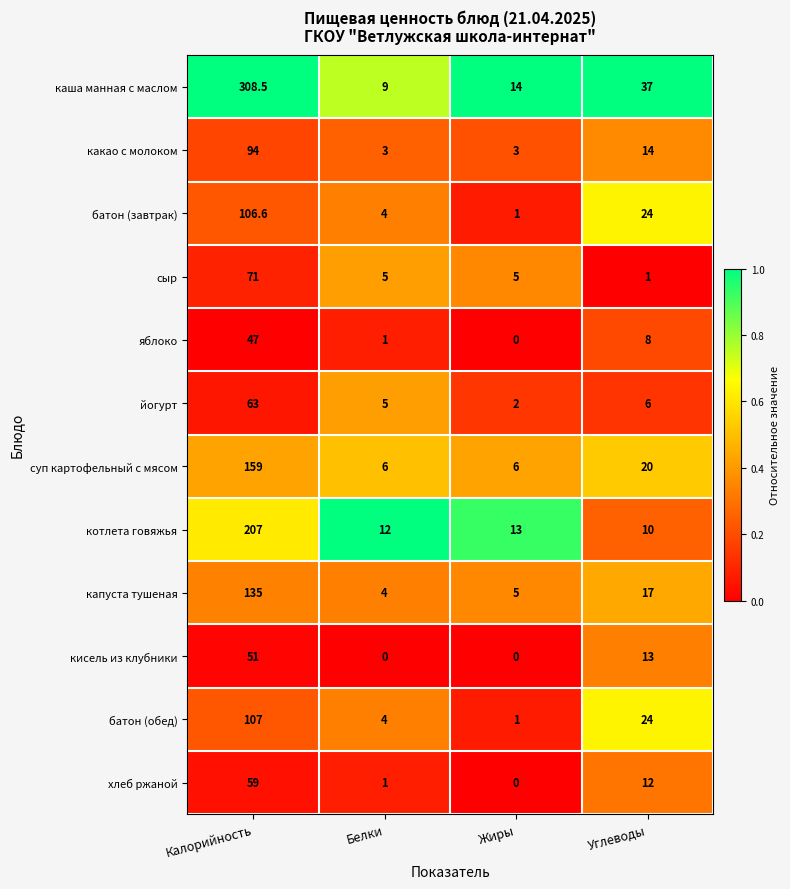

What is the highest value of the котлета говяжья series?

207.0